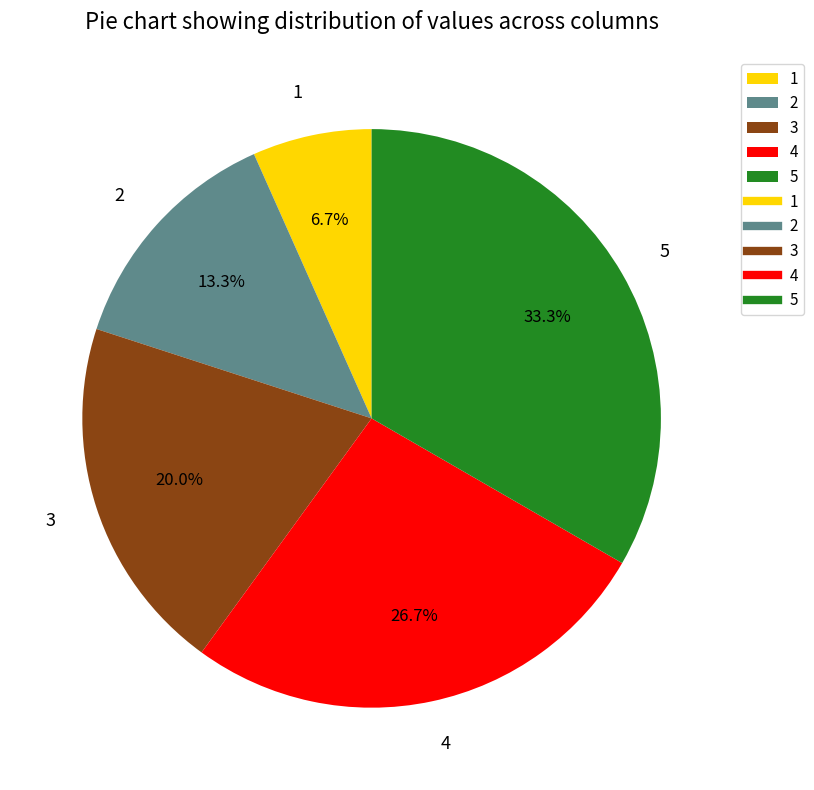

Is there any slice that represents more than half of the pie?

No